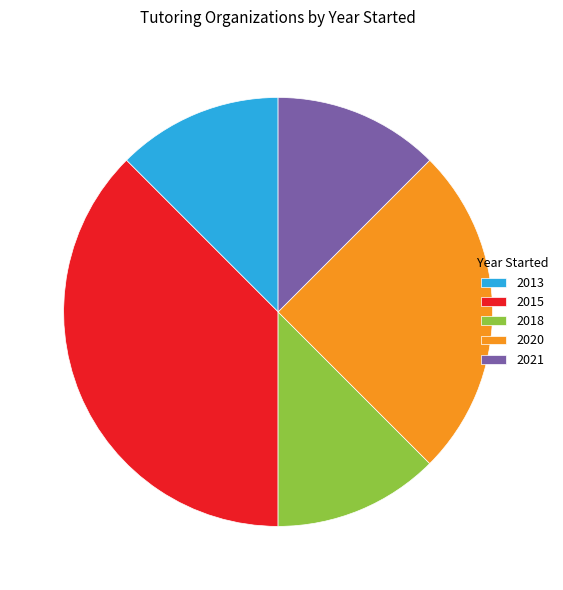

Which has a higher value, 2020 or 2018?

2020